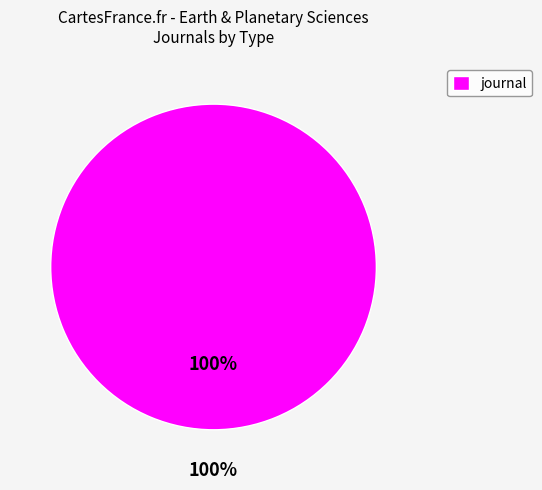

What is the total percentage of conference and proceedings and journal?

100.0%